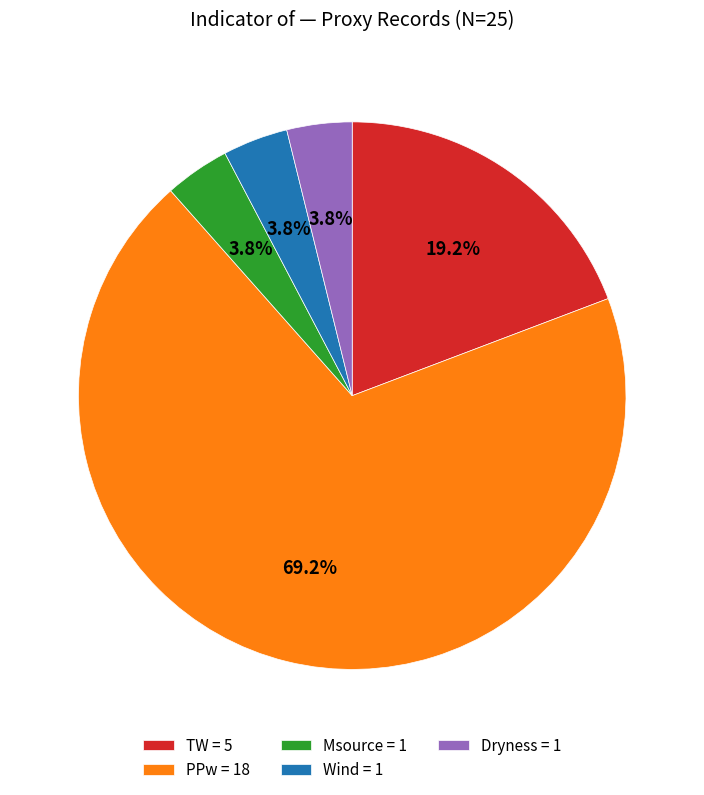

Does any single category account for the majority?

Yes